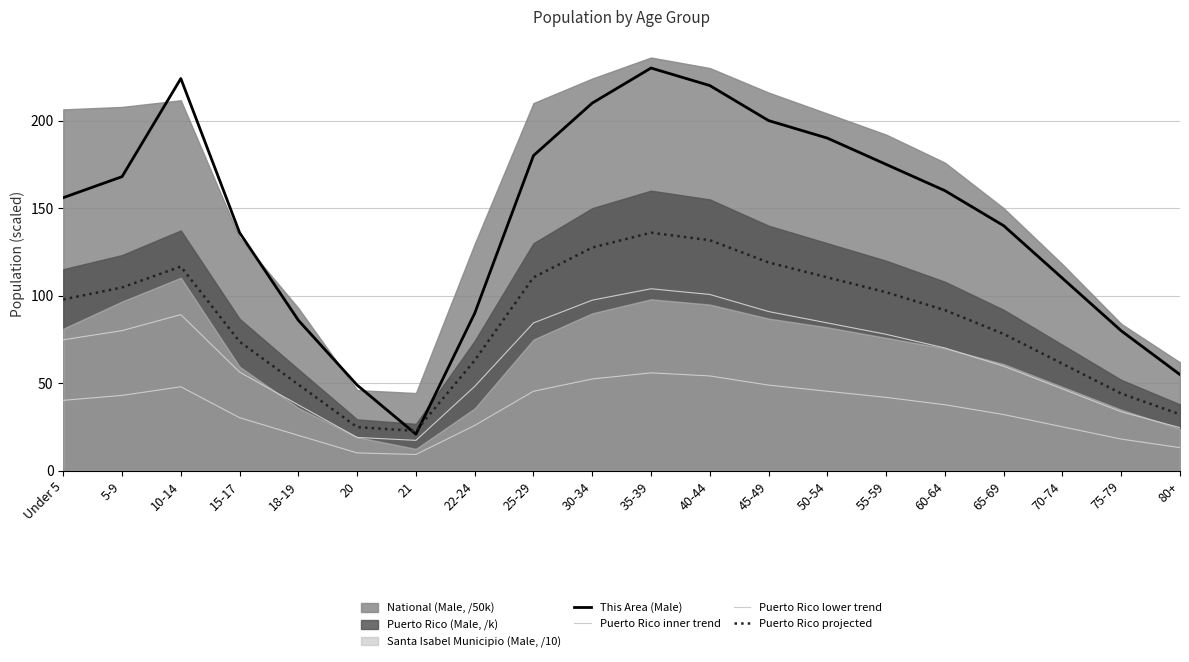

Does the chart have visible grid lines?

Yes